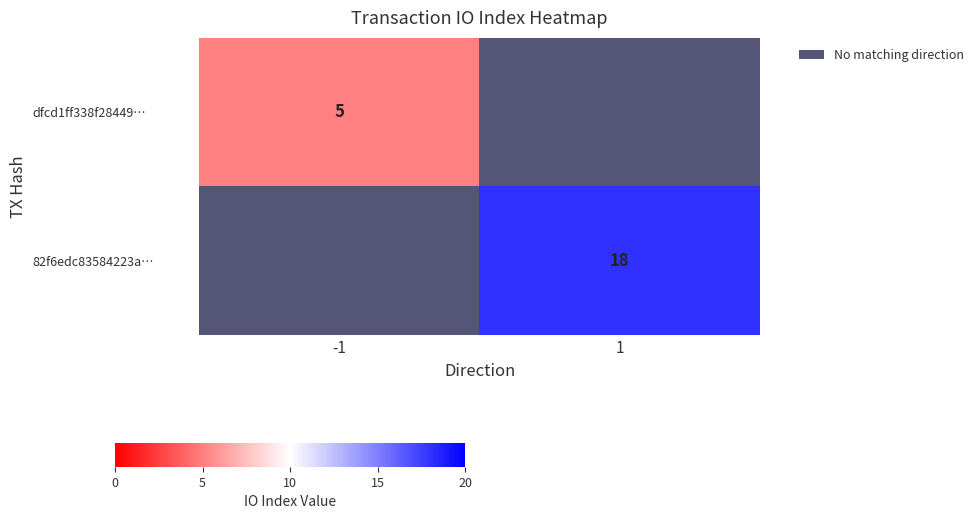

Is it true that dfcd1ff338f28449… equals 3 at -1?

False